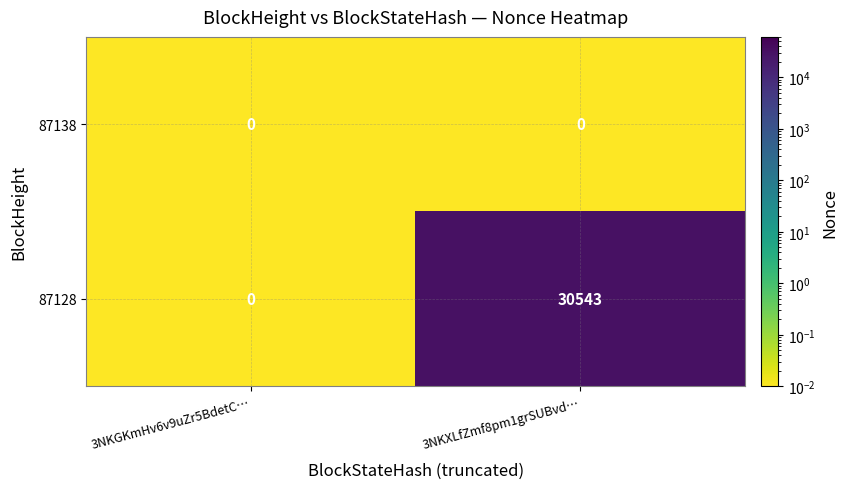

At which label is 87128 closest to 15271?

3NKGKmHv6v9uZr5BdetC…